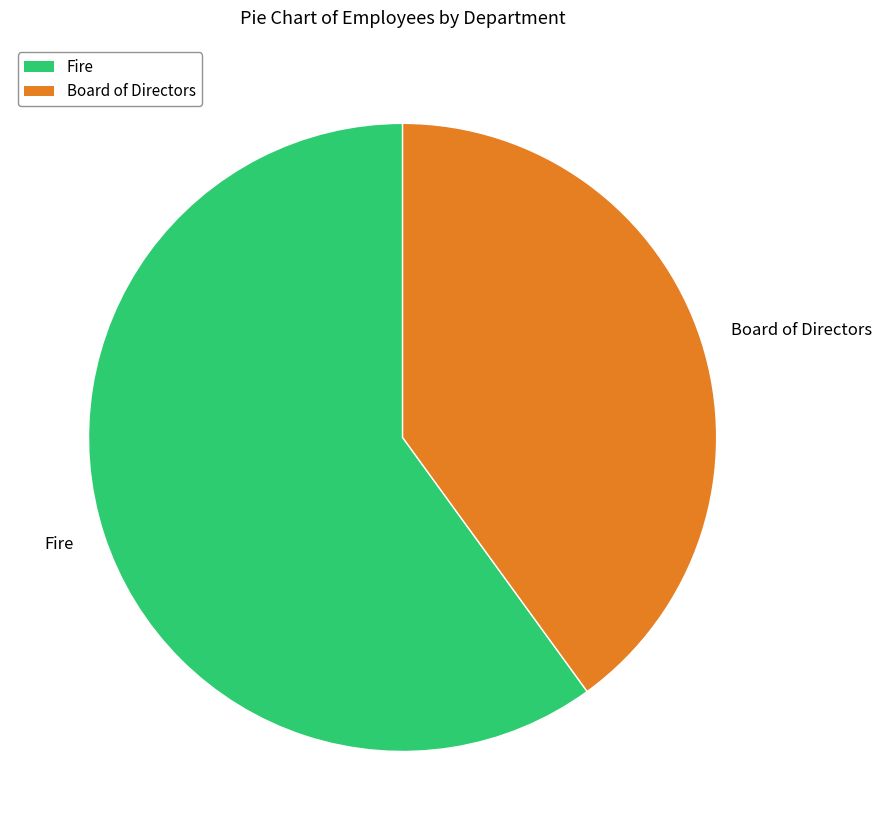

Do Board of Directors and Fire together represent more than half of the pie?

Yes